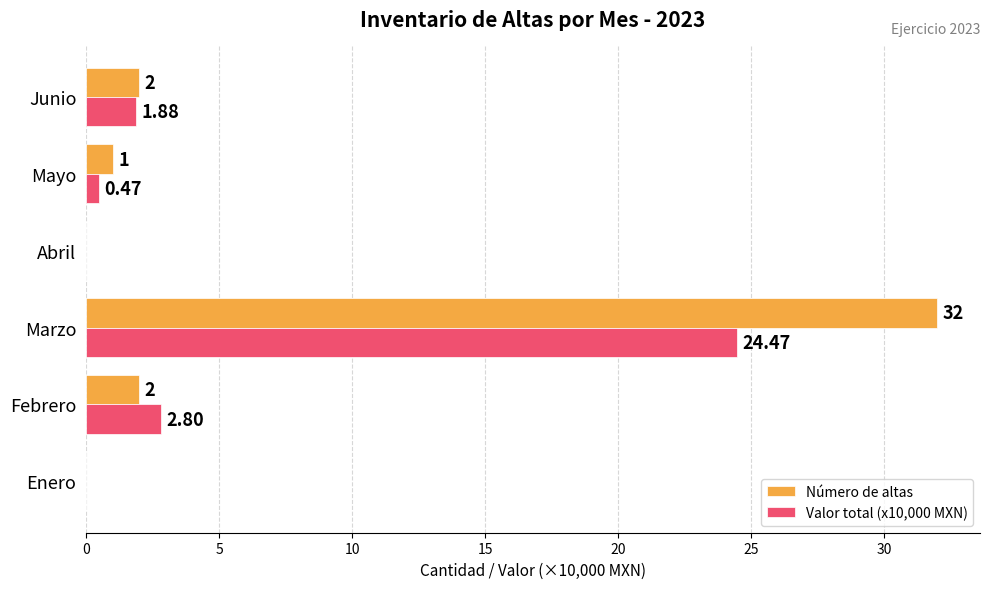

What are all the series names shown in the legend?

Número de altas, Valor total (x10,000 MXN)